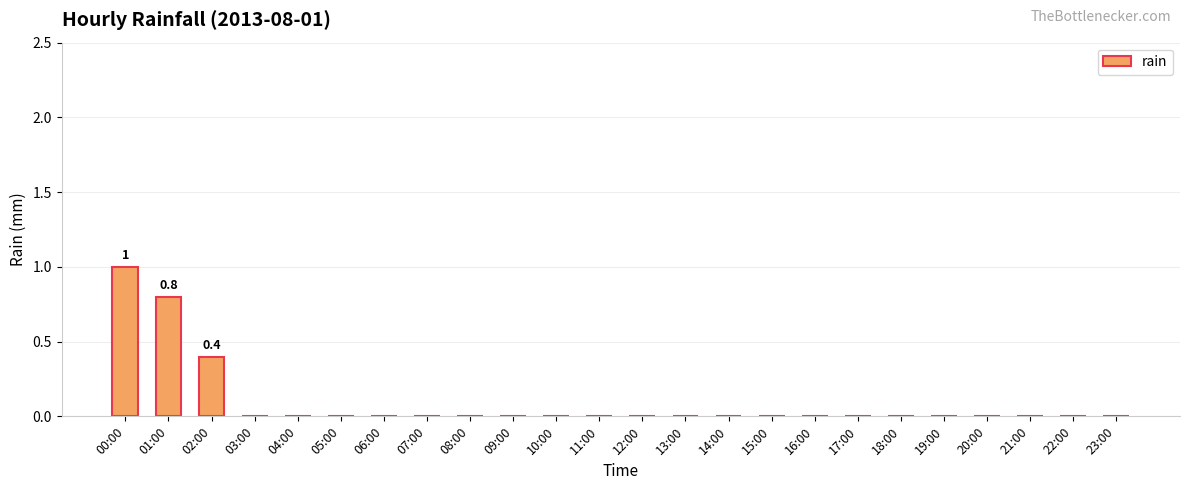

Are the bars horizontal?

No